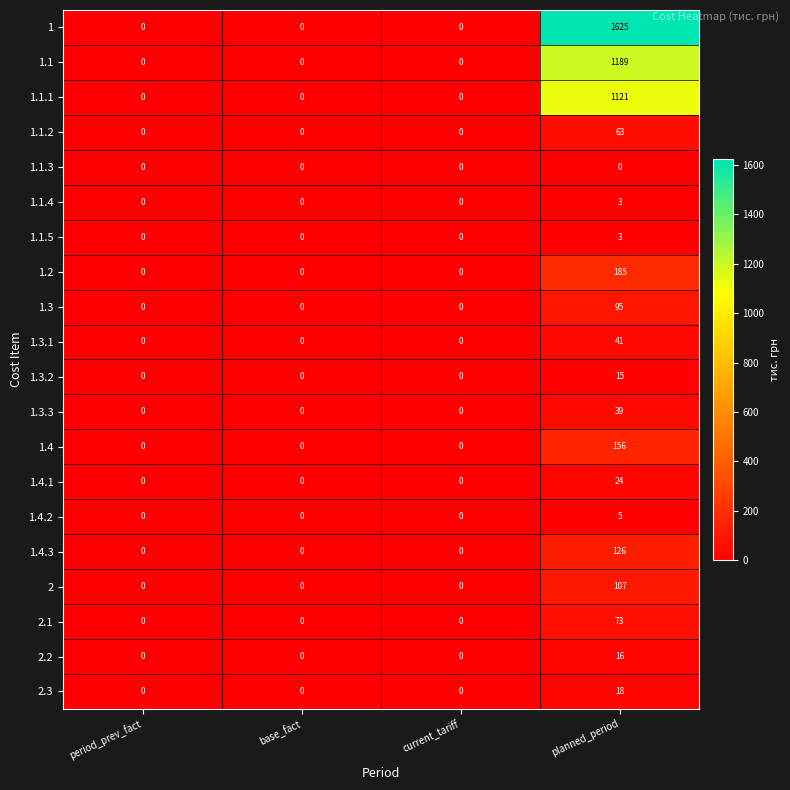

Count the 2.2 values in the range 0 to 16.

4